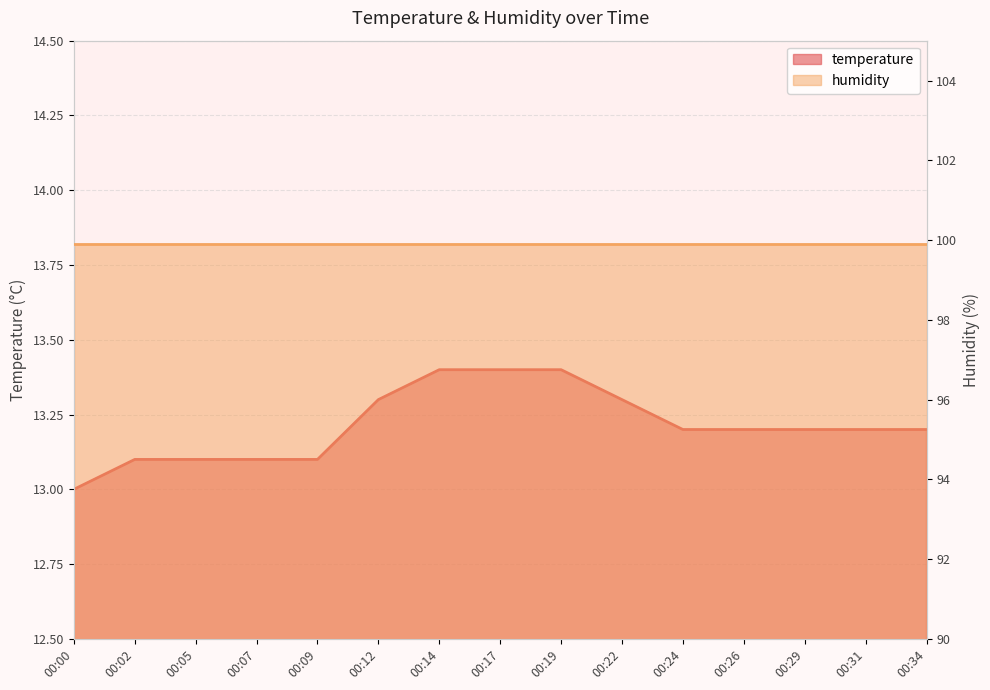

Approximately how many times larger is the value at 00:05 compared to 00:09?

1.0